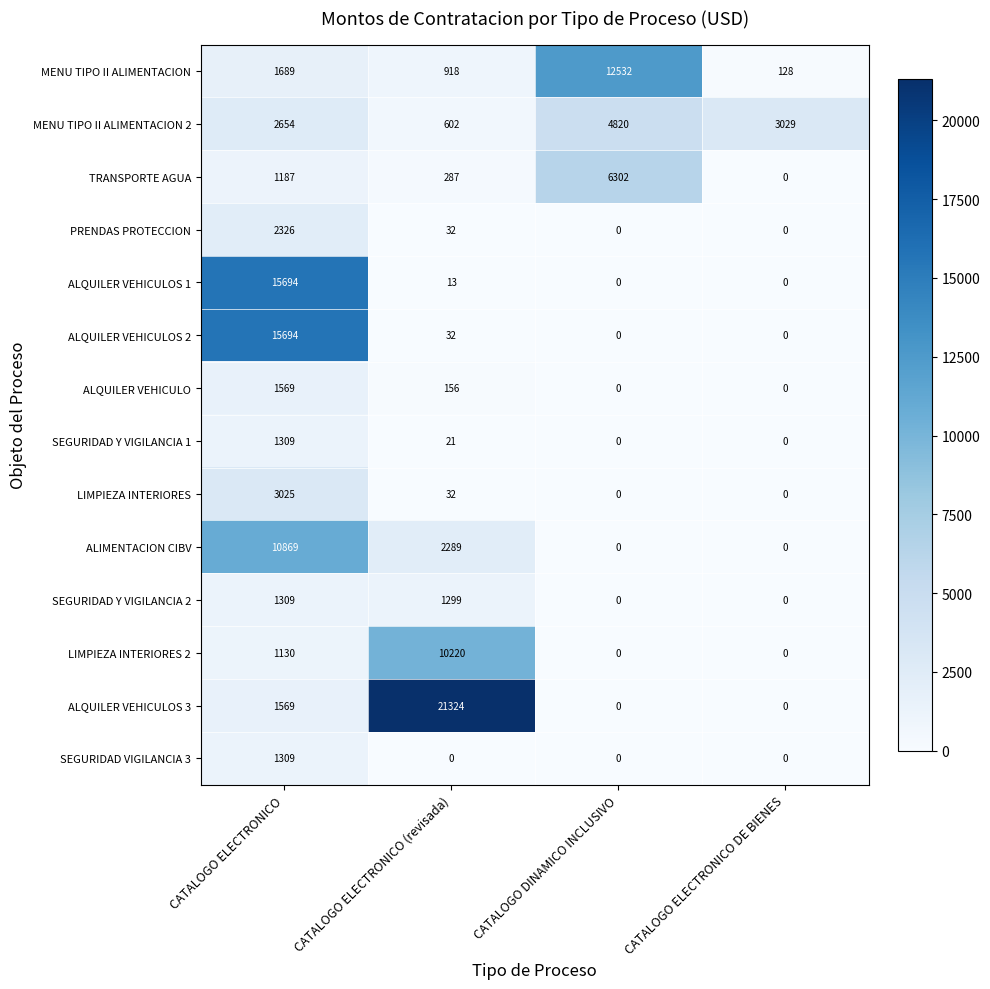

What is the difference between the highest and lowest values at CATALOGO DINAMICO INCLUSIVO?

12532